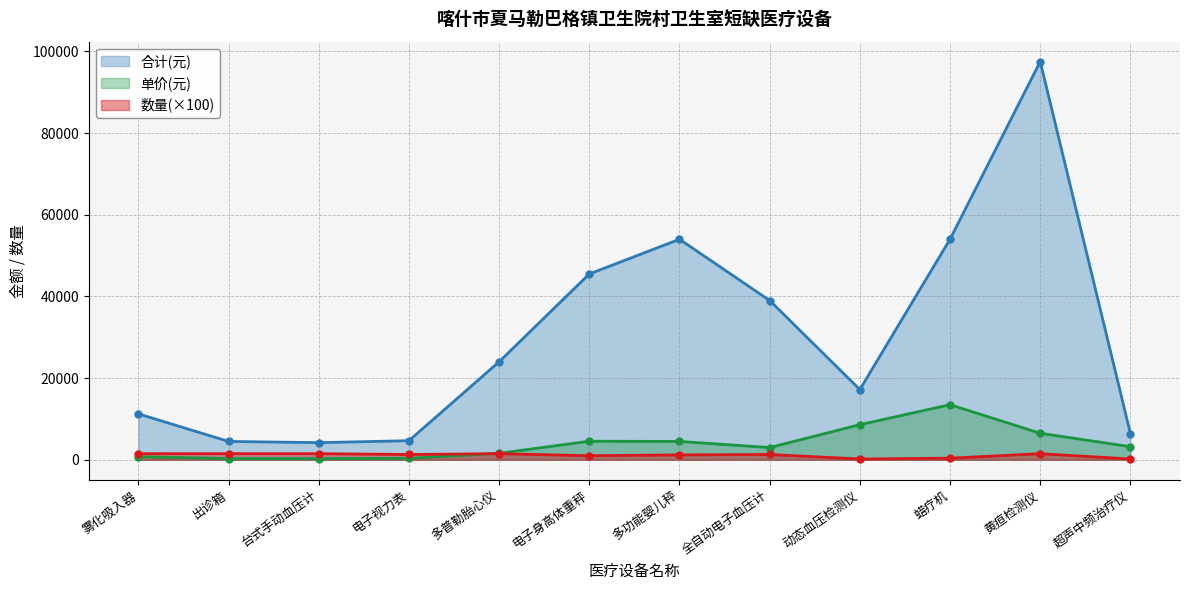

Is it true that 合计(元) equals 13646.6 at 蜡疗机?

False